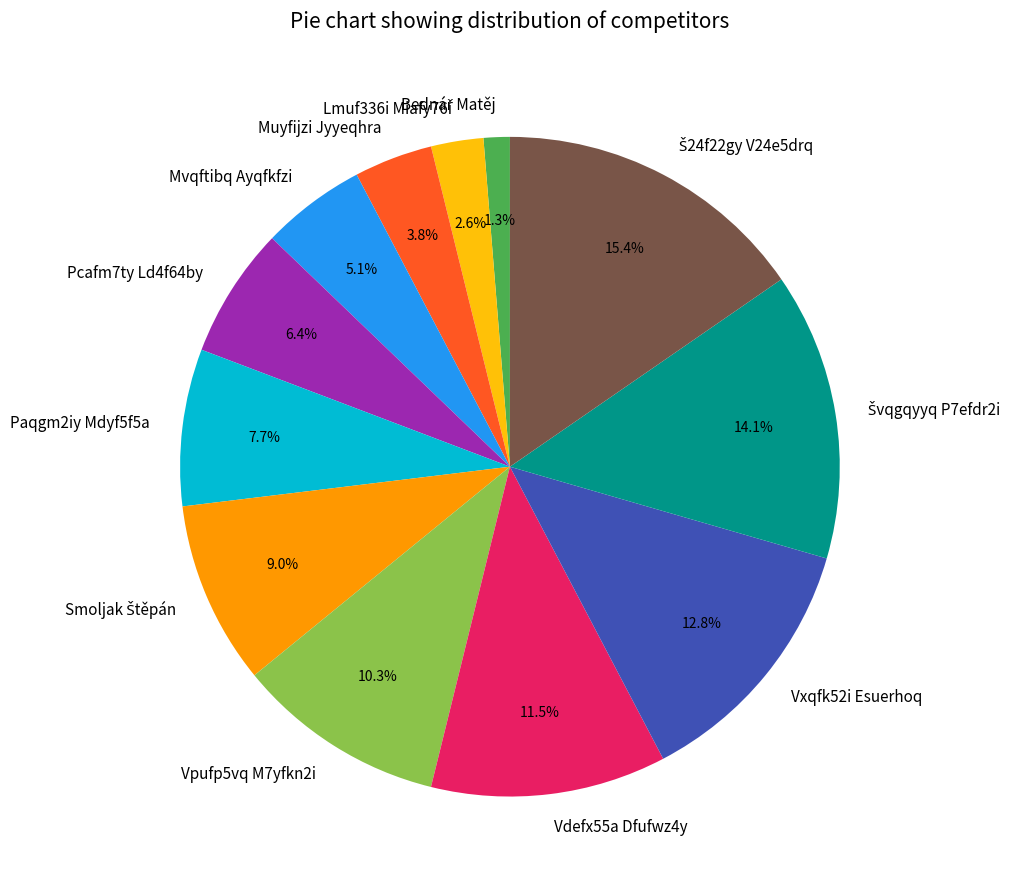

True or false: Pcafm7ty Ld4f64by accounts for 18% of the total.

False